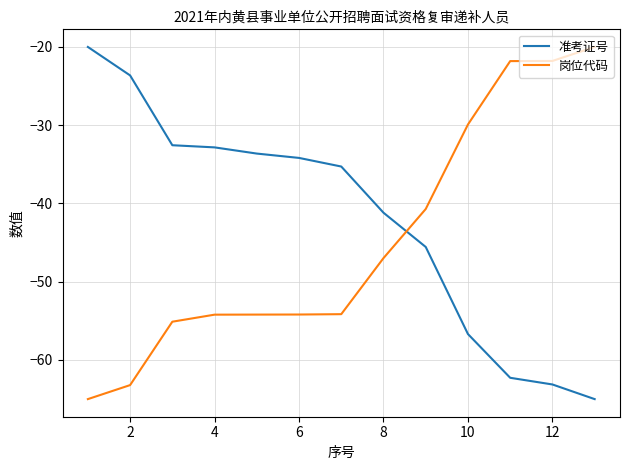

Which series has the largest total across all categories?

准考证号